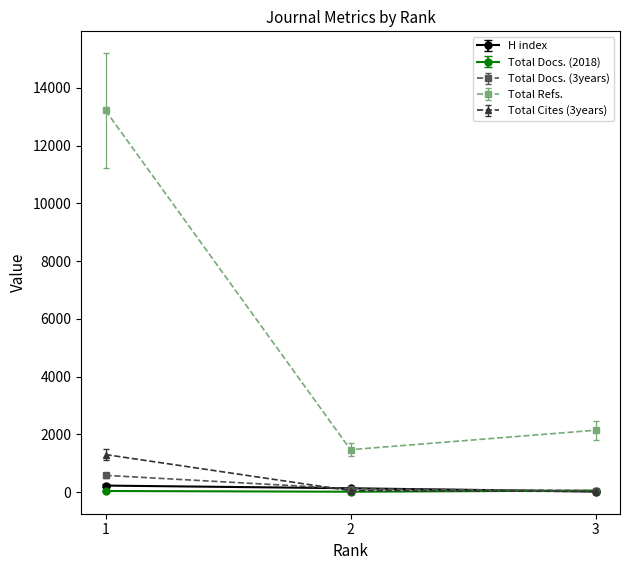

What is the sum of the Total Refs. values at 2 and 1?

14688